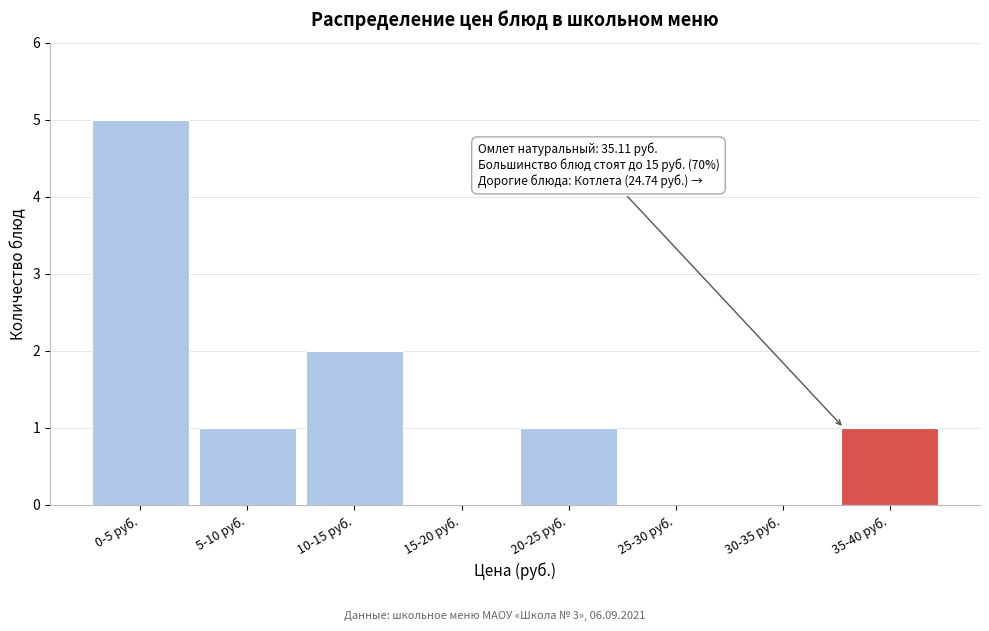

Reading right to left, transcribe all the data shown in this chart.

35-40 руб.=1	30-35 руб.=0	25-30 руб.=0	20-25 руб.=1	15-20 руб.=0	10-15 руб.=2	5-10 руб.=1	0-5 руб.=5